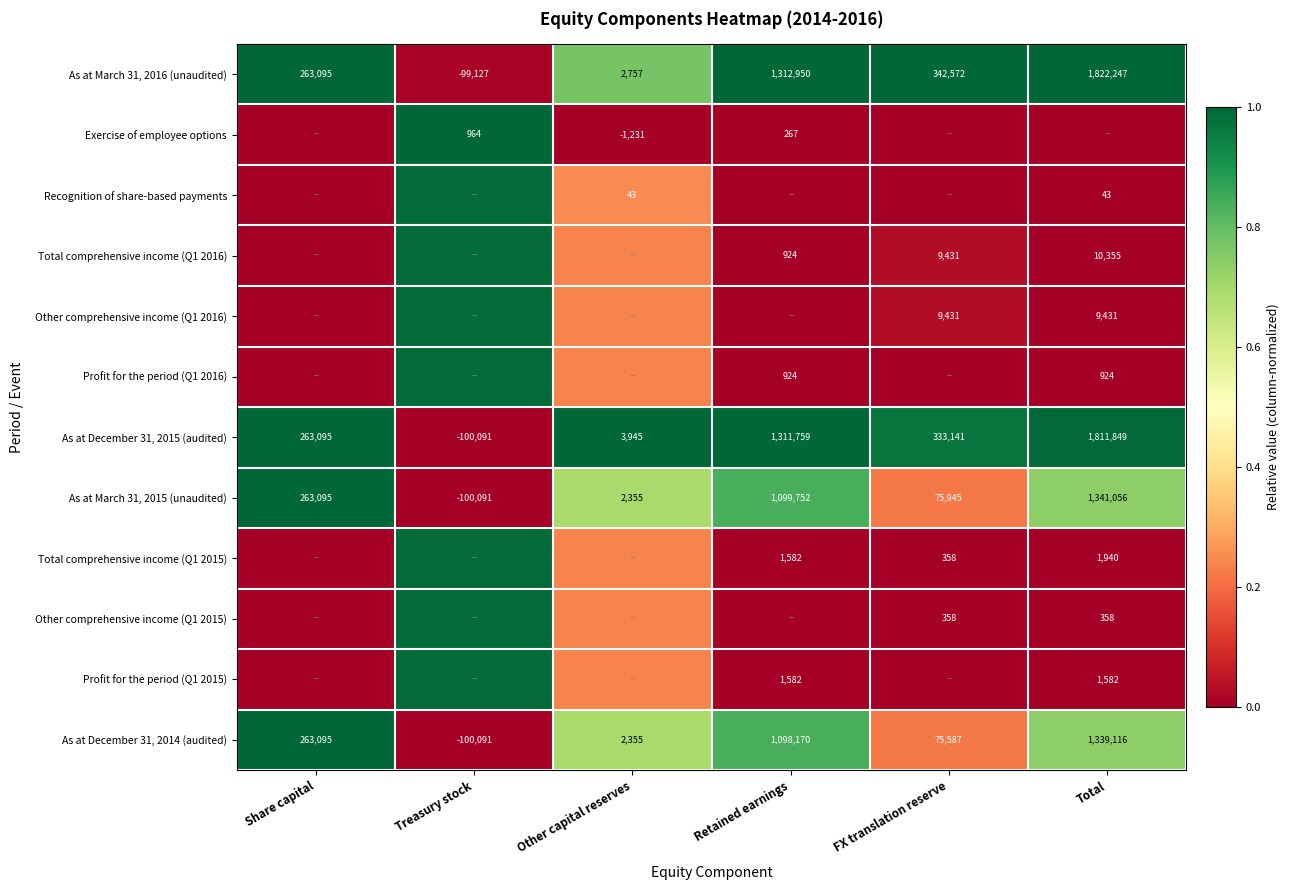

At which label is As at March 31, 2015 (unaudited) closest to 620482?

Share capital